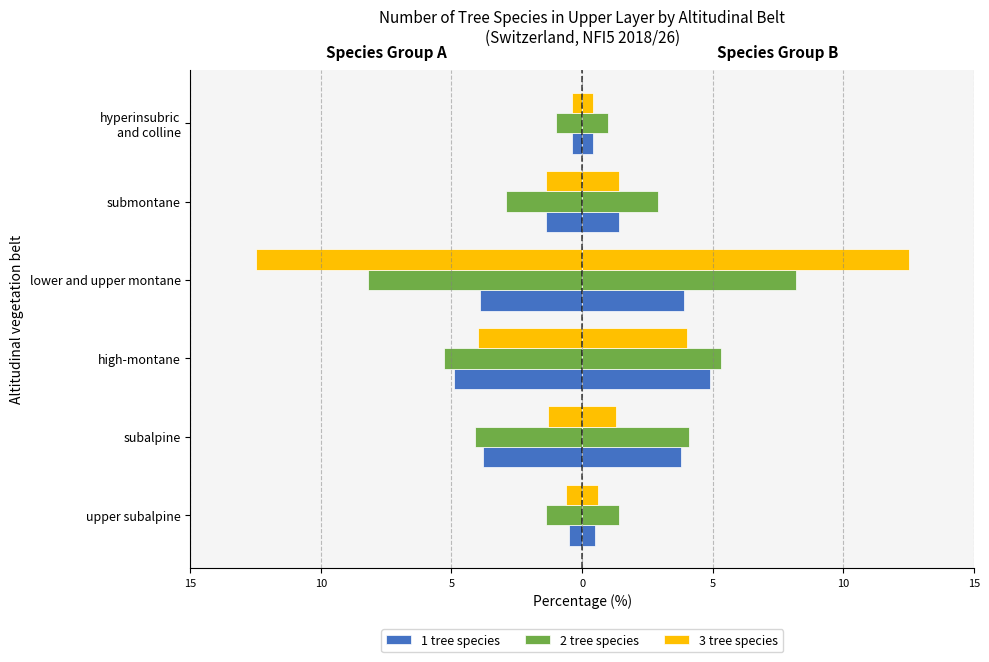

Which has a higher value, submontane or high-montane?

submontane